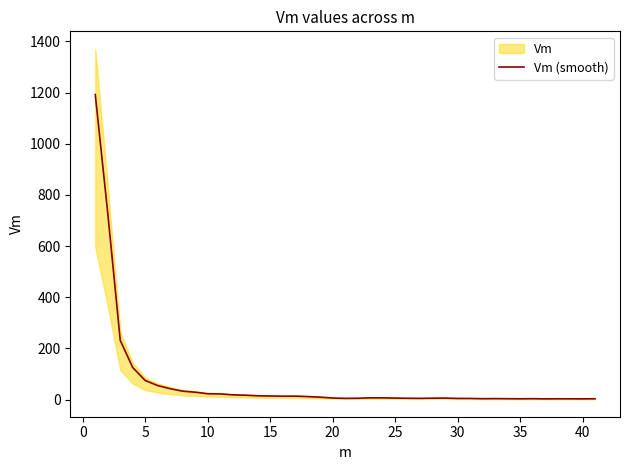

What is the highest value of the Vm (smooth) series?

1192.3